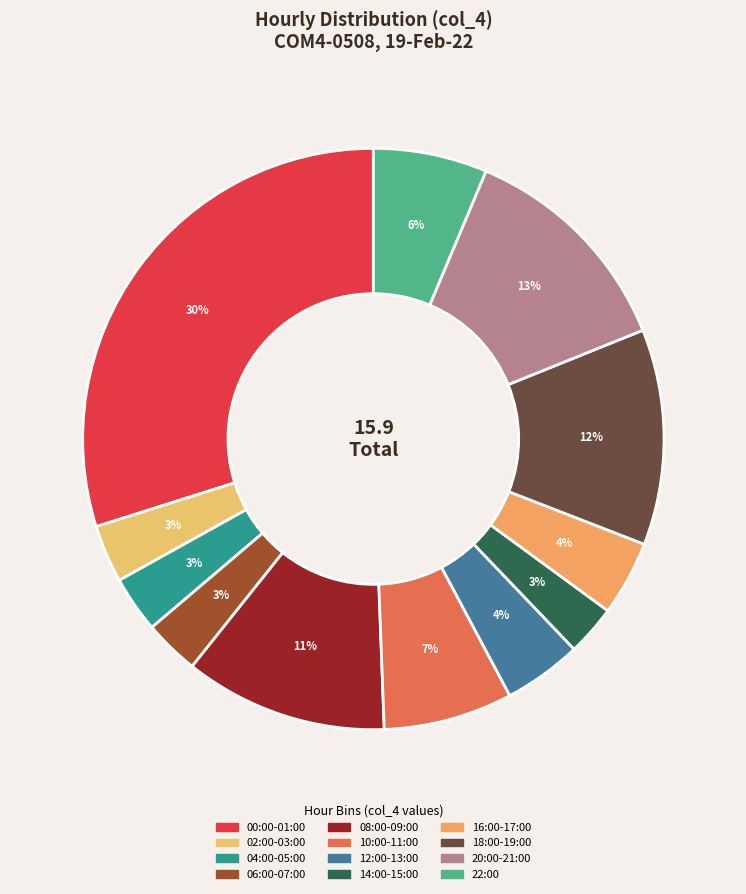

Count the number of slices in the pie.

12